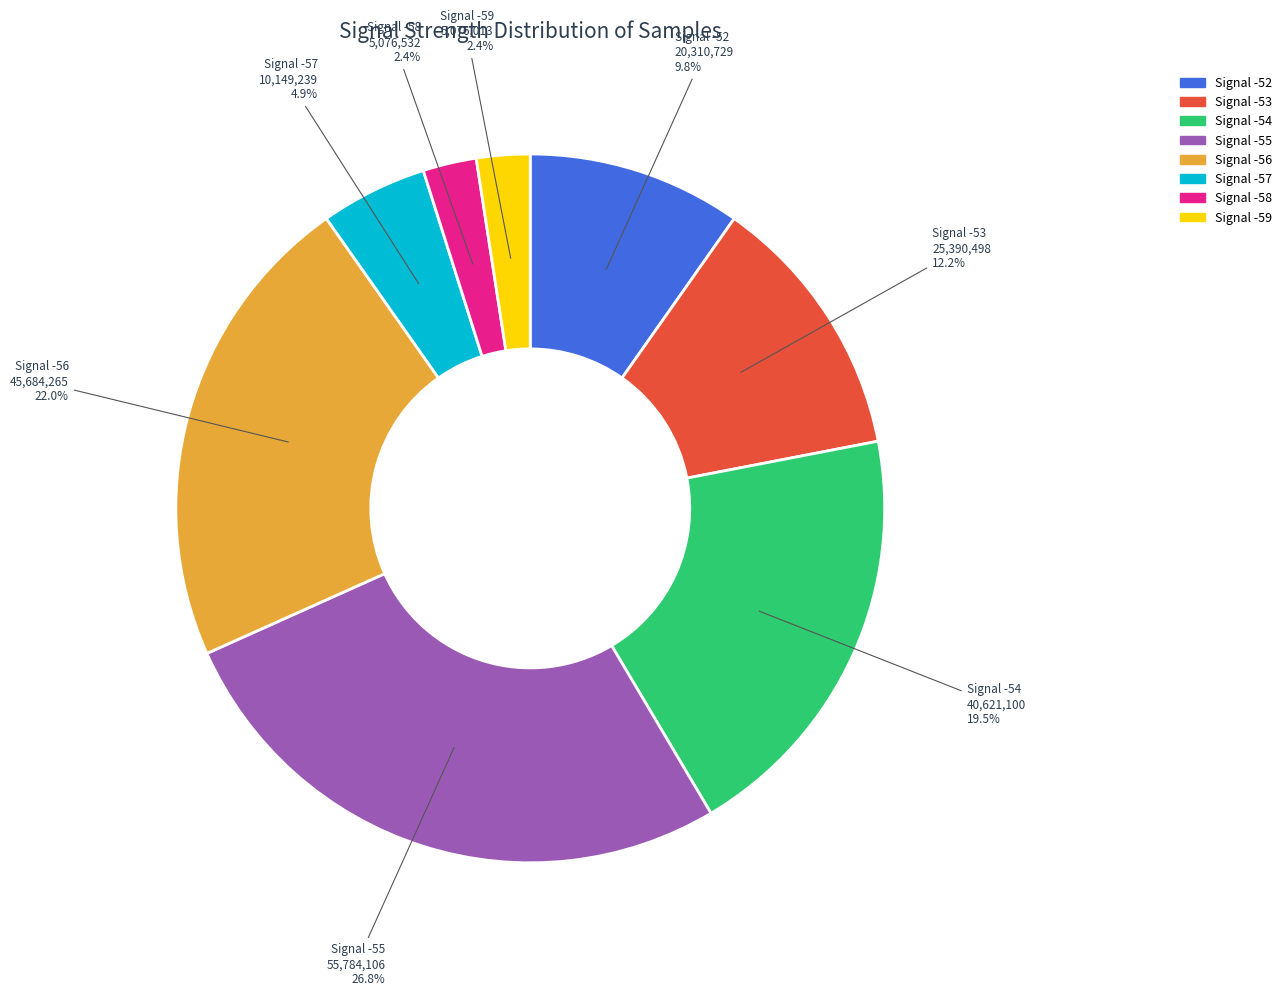

Count the number of slices in the pie.

8